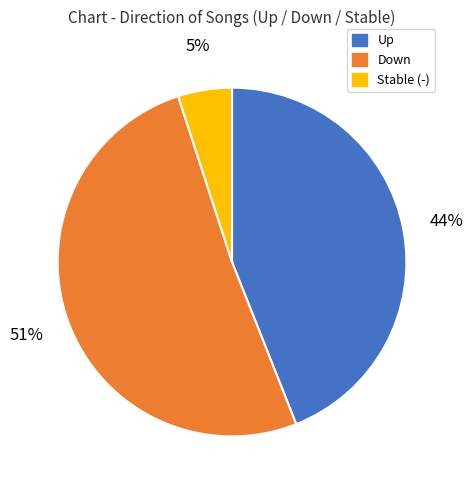

Is there a majority slice in this chart?

Yes